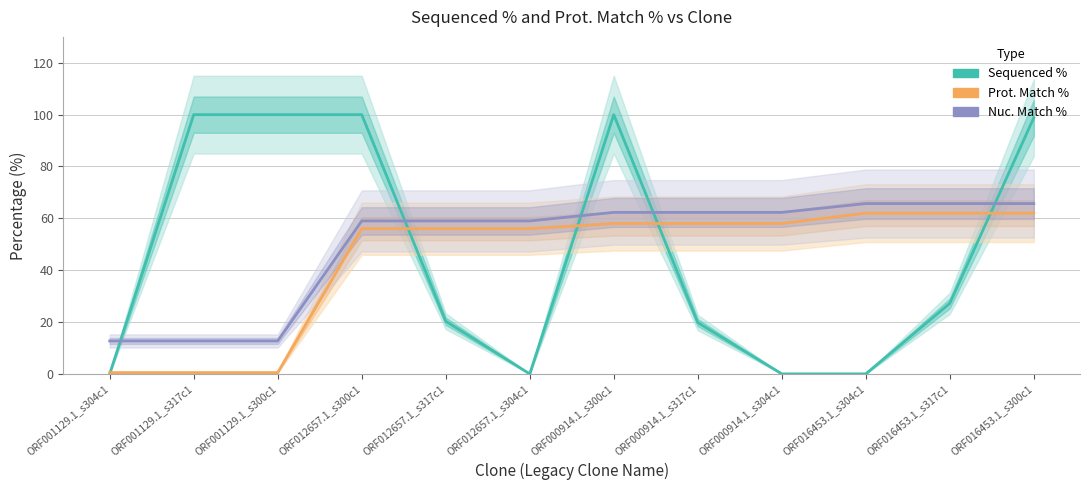

Rank the series by their average value, from lowest to highest.

Prot. Match %, Sequenced %, Nuc. Match %